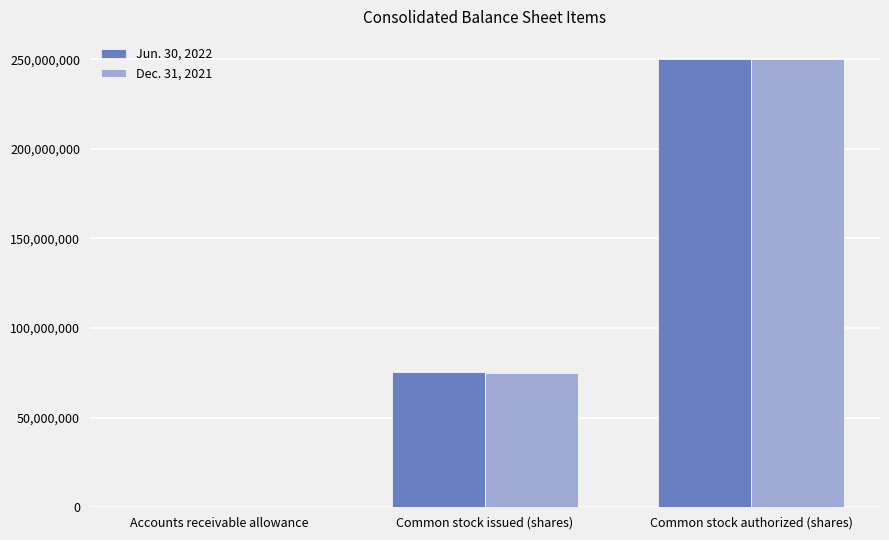

What are all the series names shown in the legend?

Jun. 30, 2022, Dec. 31, 2021